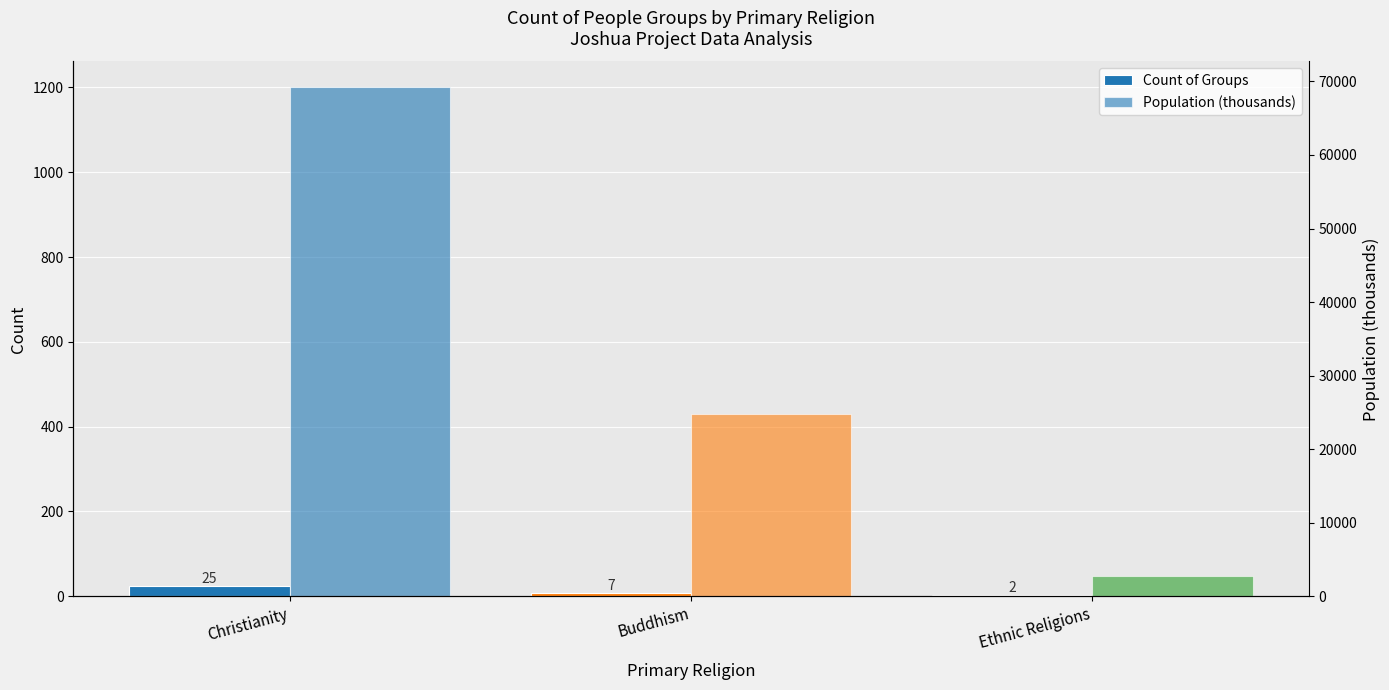

The value of Count of Groups at Buddhism is 11.7. True or false?

False